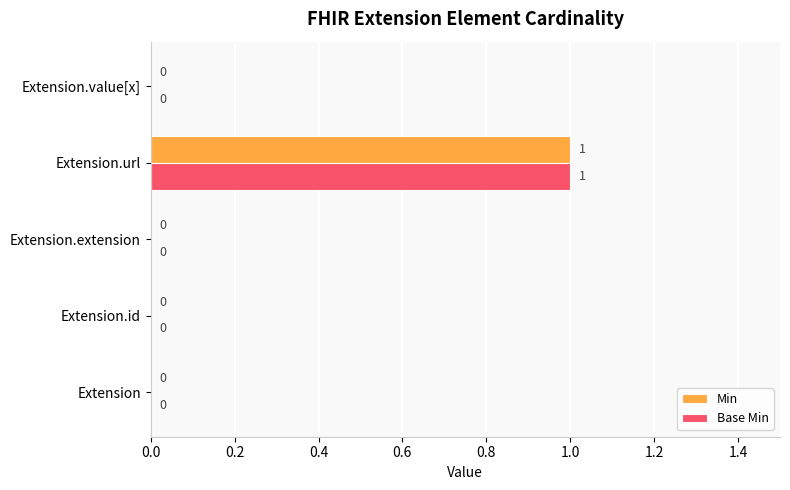

How many distinct data groups are displayed?

2